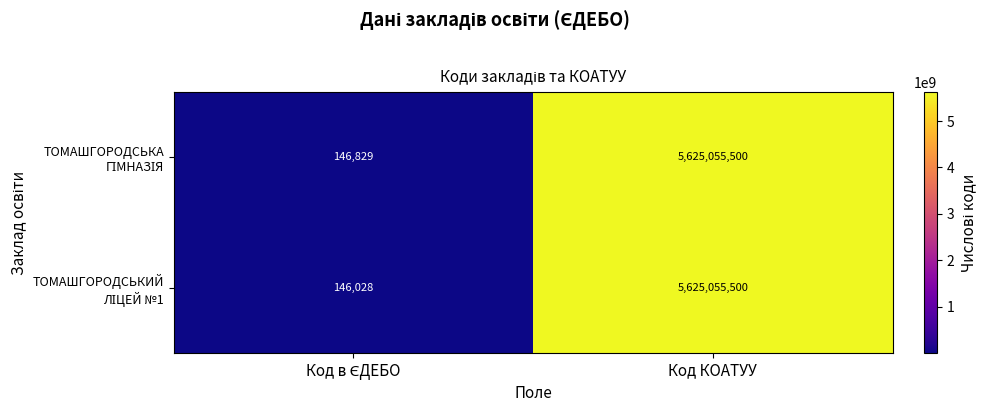

What is the minimum value shown in the chart?

146028